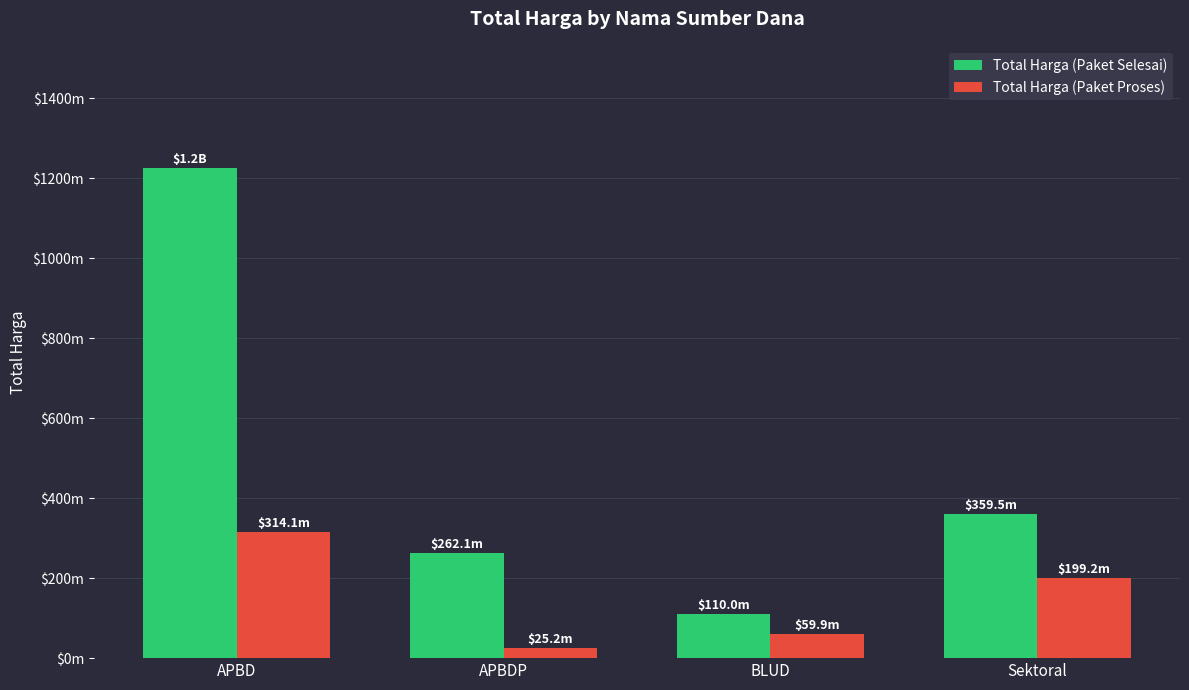

At which label is Total Harga (Paket Proses) closest to 169660890?

Sektoral